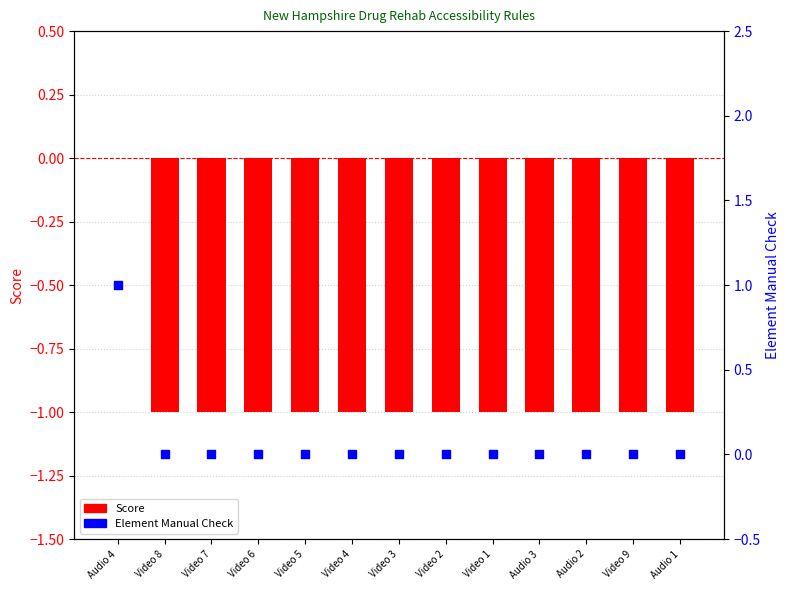

What is the total value across all series at Video 8?

-1